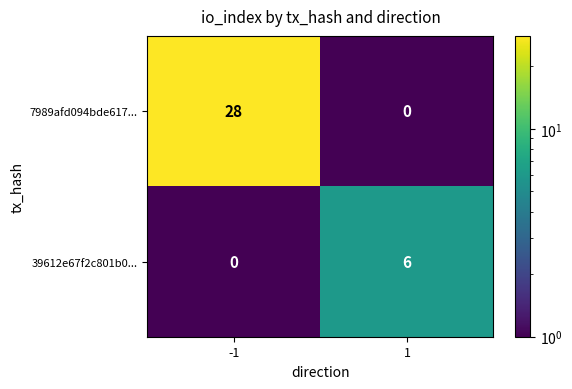

The 39612e67f2c801b0... series shows 0 at -1. True or false?

True